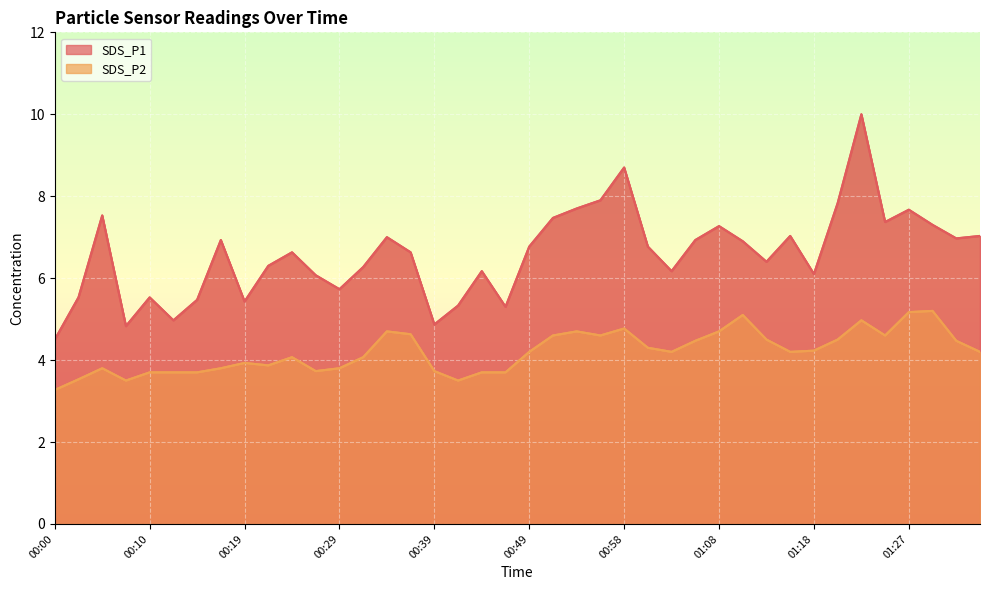

Reading right to left, list all the values displayed in this chart.

SDS_P1: 01:35=7.0	01:32=7.0	01:30=7.3	01:27=7.7	01:25=7.4	01:22=10.0	01:20=7.8	01:18=6.1	01:15=7.0	01:13=6.4	01:10=6.9	01:08=7.3	01:06=6.9	01:03=6.2	01:01=6.8	00:58=8.7	00:56=7.9	00:53=7.7	00:51=7.5	00:49=6.8	00:46=5.3	00:44=6.2	00:41=5.3	00:39=4.9	00:36=6.6	00:34=7.0	00:31=6.3	00:29=5.7	00:26=6.1	00:24=6.6	00:22=6.3	00:19=5.4	00:17=6.9	00:14=5.5	00:12=5.0	00:10=5.5	00:07=4.8	00:05=7.5	00:02=5.5	00:00=4.5
SDS_P2: 01:35=4.2	01:32=4.5	01:30=5.2	01:27=5.2	01:25=4.6	01:22=5.0	01:20=4.5	01:18=4.2	01:15=4.2	01:13=4.5	01:10=5.1	01:08=4.7	01:06=4.5	01:03=4.2	01:01=4.3	00:58=4.8	00:56=4.6	00:53=4.7	00:51=4.6	00:49=4.2	00:46=3.7	00:44=3.7	00:41=3.5	00:39=3.7	00:36=4.6	00:34=4.7	00:31=4.1	00:29=3.8	00:26=3.7	00:24=4.1	00:22=3.9	00:19=3.9	00:17=3.8	00:14=3.7	00:12=3.7	00:10=3.7	00:07=3.5	00:05=3.8	00:02=3.5	00:00=3.3